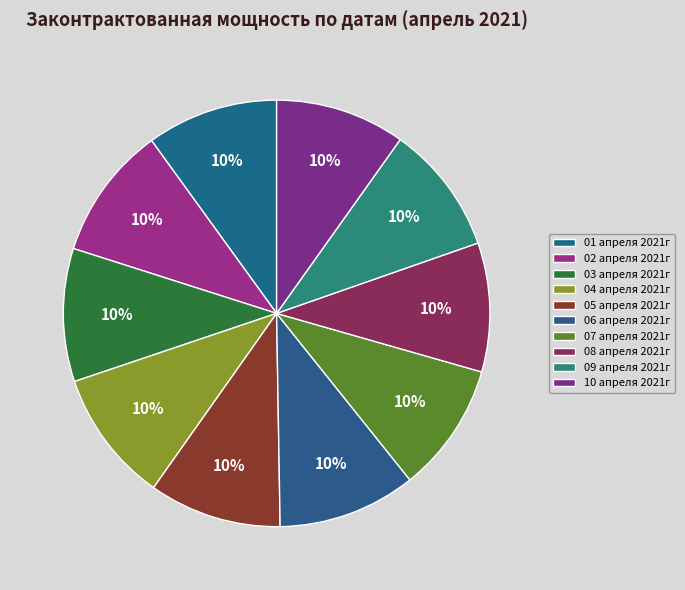

Is it true that 01 апреля 2021г is 10% of the pie?

True